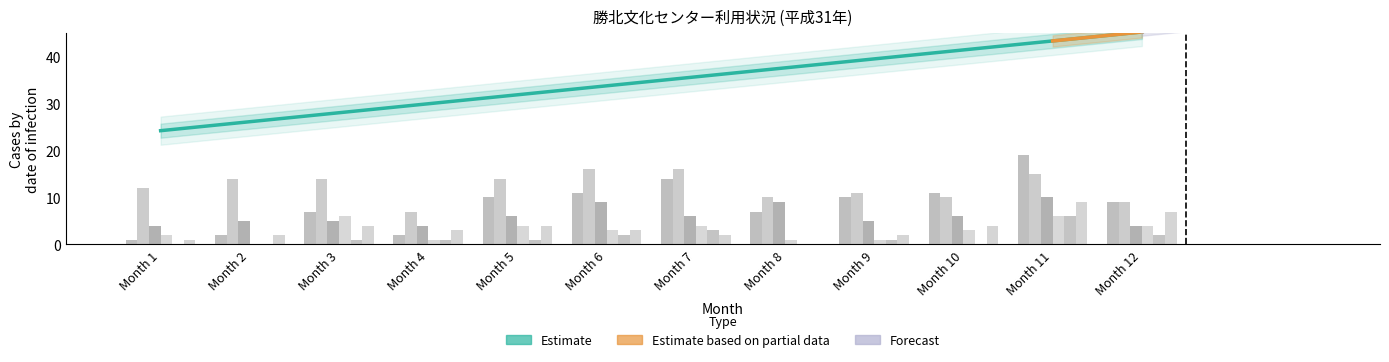

How many groups of bars are there?

12